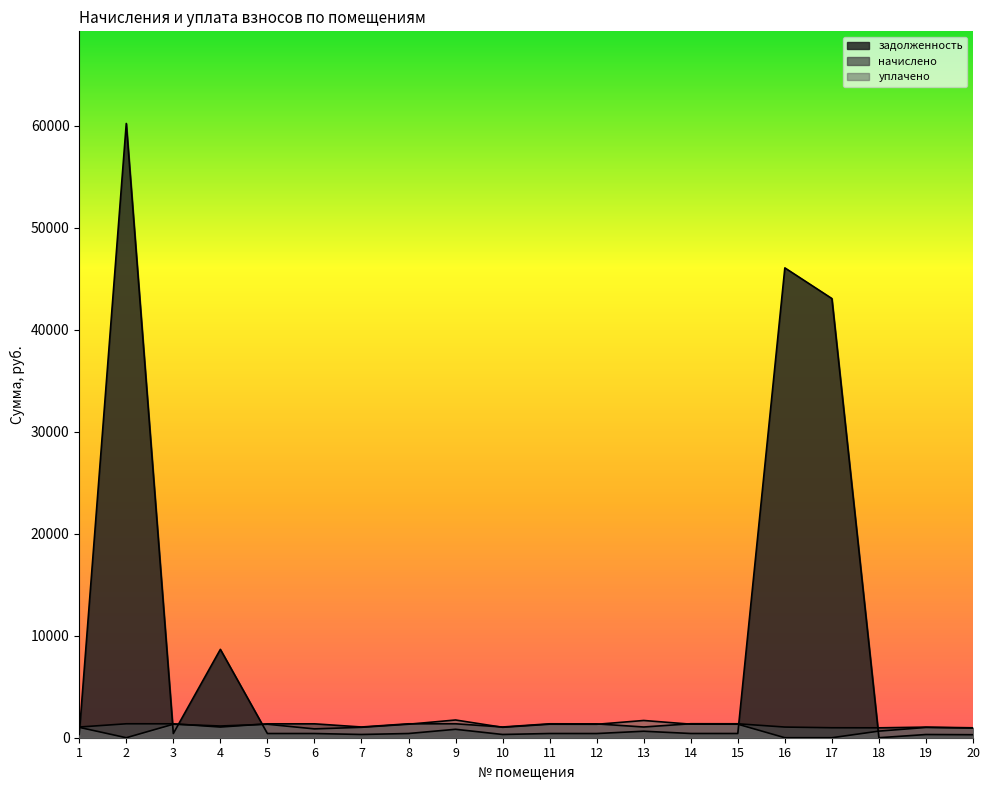

At which category is the sum across all series the highest?

2